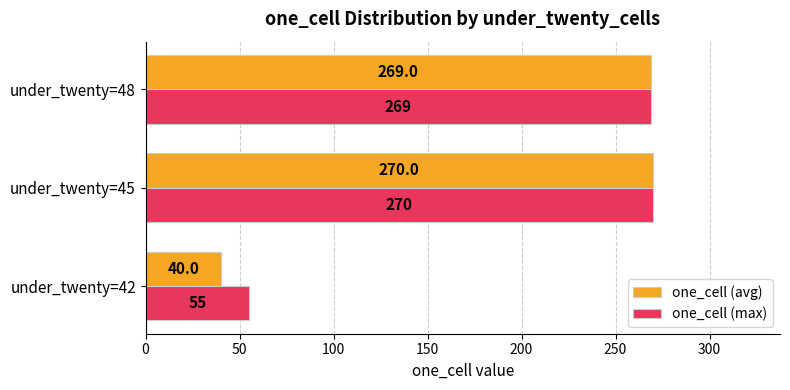

Which series has the widest spread of values?

one_cell (avg)